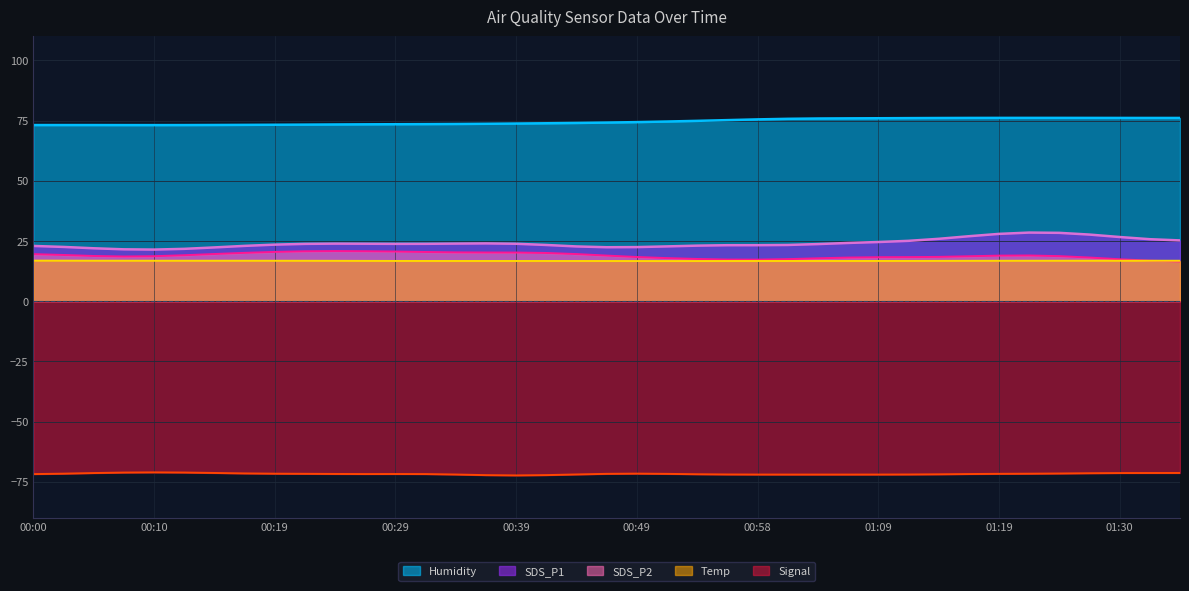

Read the SDS_P1 value at 01:25.

27.8